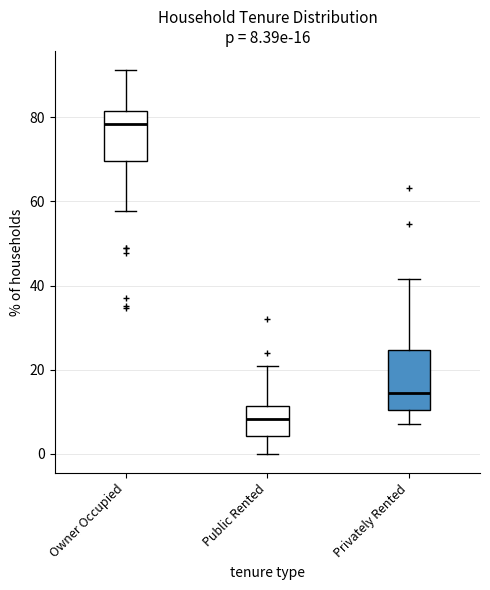

Which box's median line is the highest?

Owner Occupied